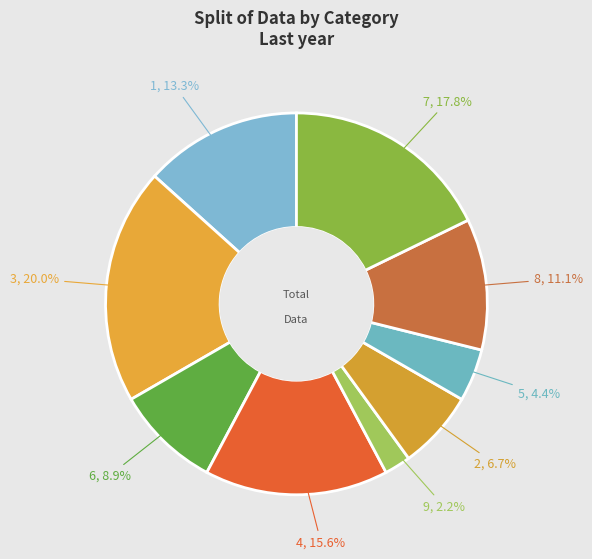

Which has a higher value, 6 or 7?

7